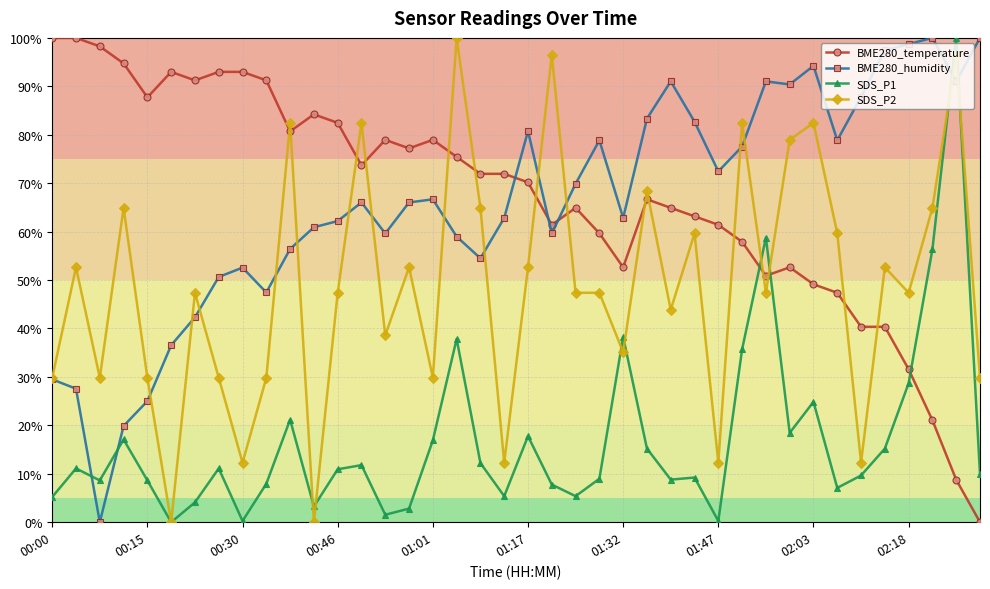

What are all the series names shown in the legend?

BME280_temperature, BME280_humidity, SDS_P1, SDS_P2